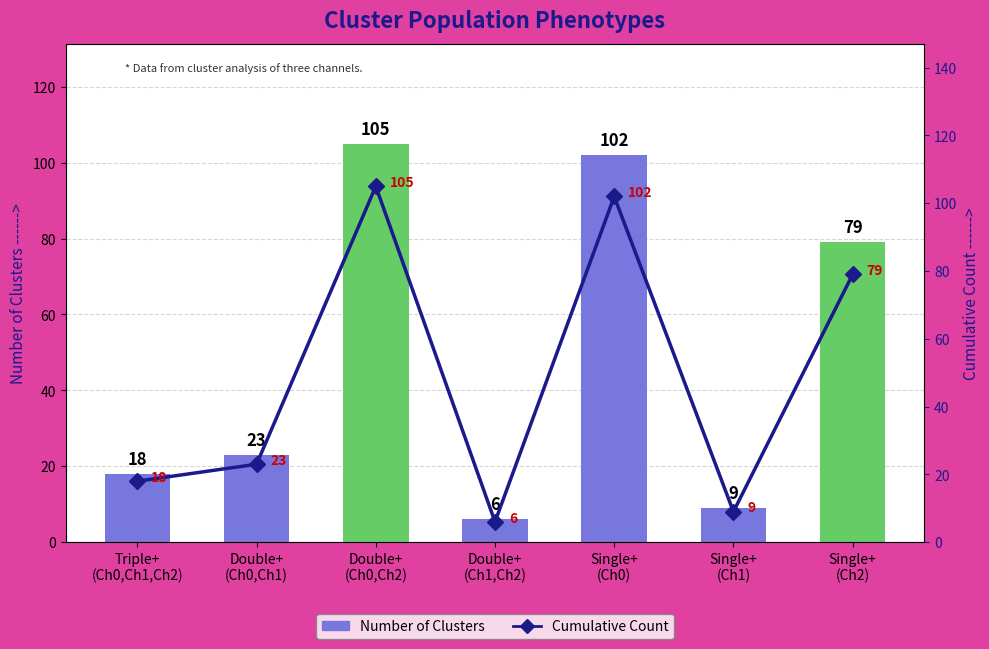

What are all the series names shown in the legend?

Number of Clusters, Cumulative Count